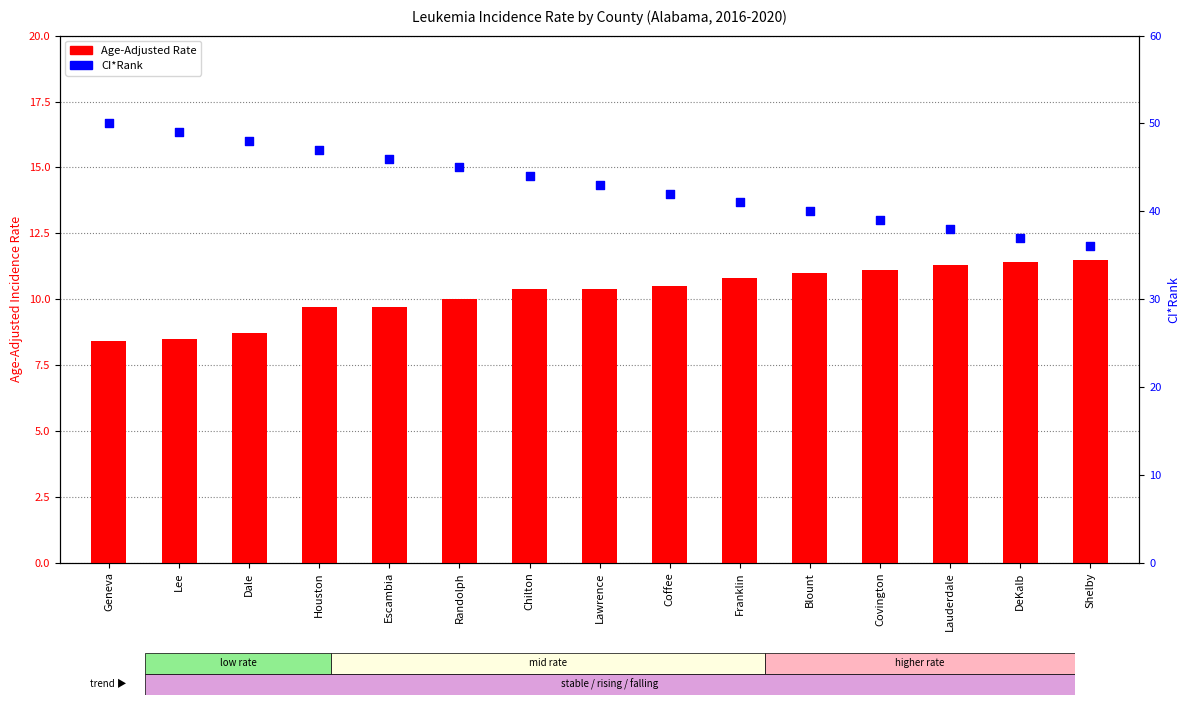

What are all the series names shown in the legend?

Age-Adjusted Rate, CI*Rank